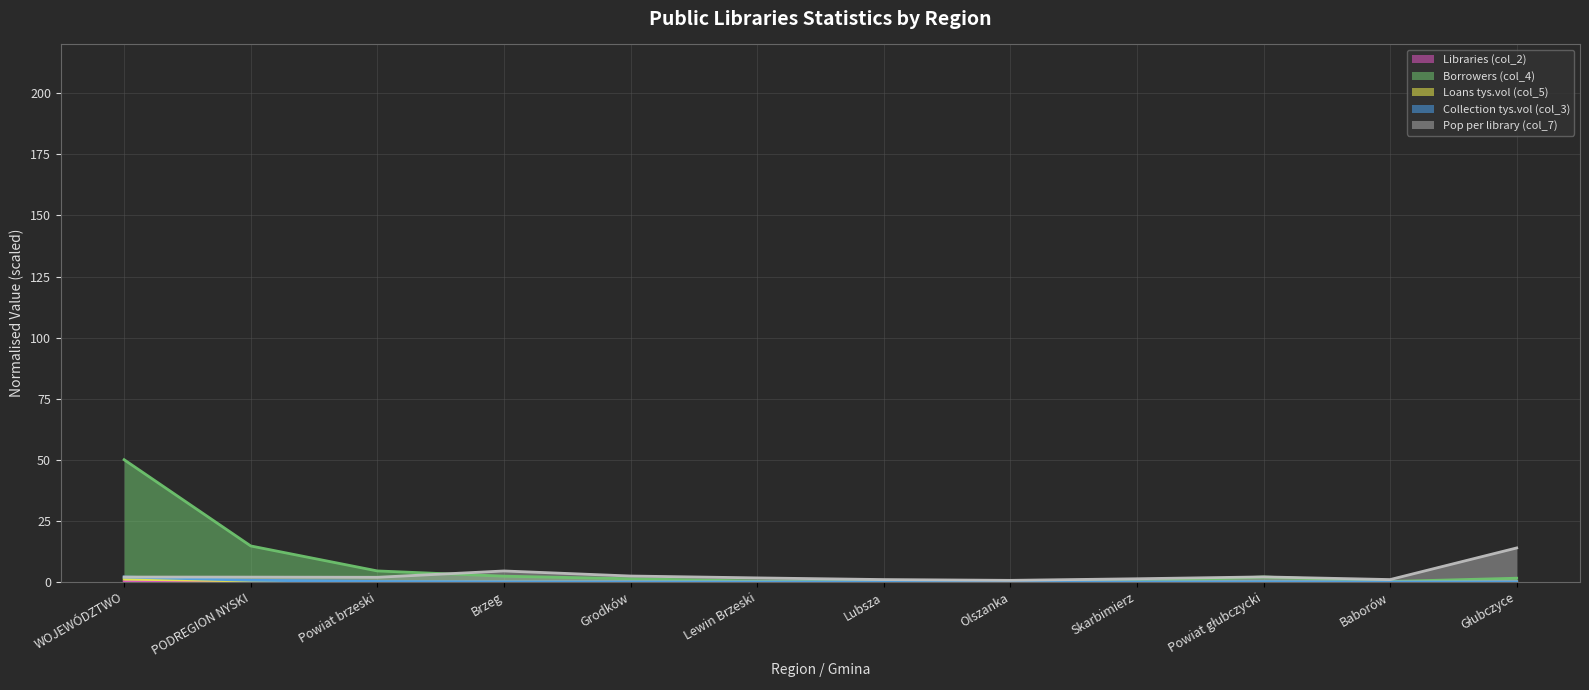

At which category does the chart reach its minimum across all series?

Głubczyce